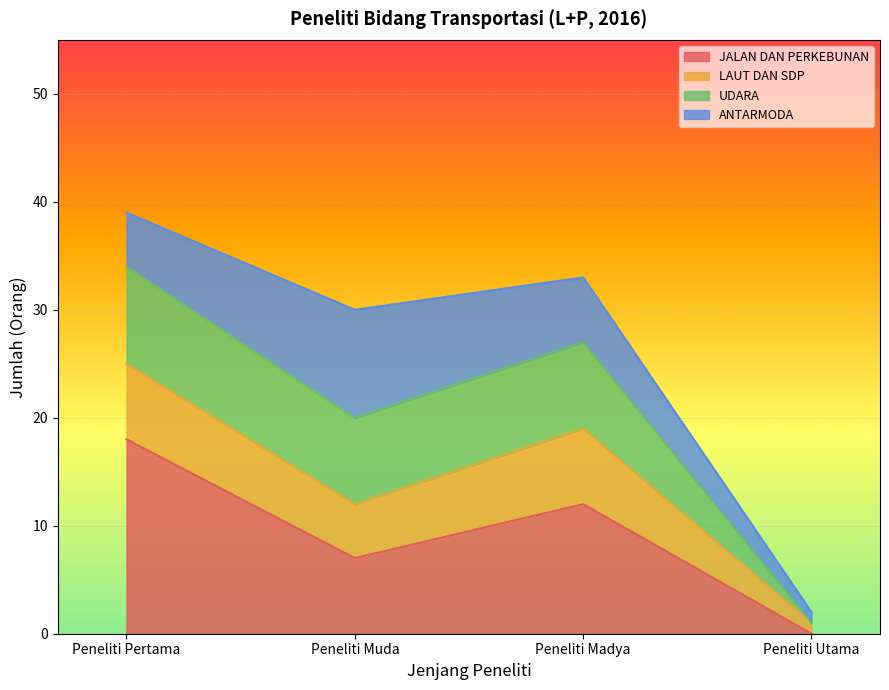

At which category is the sum across all series the highest?

Peneliti Pertama